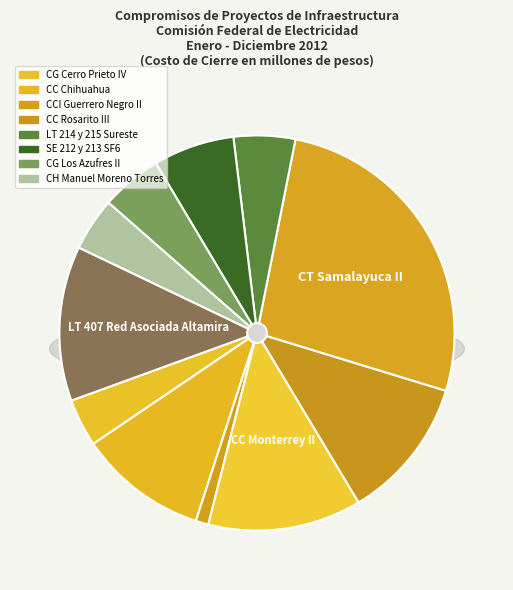

How much of the chart is everything except CG Los Azufres II?

95.0%